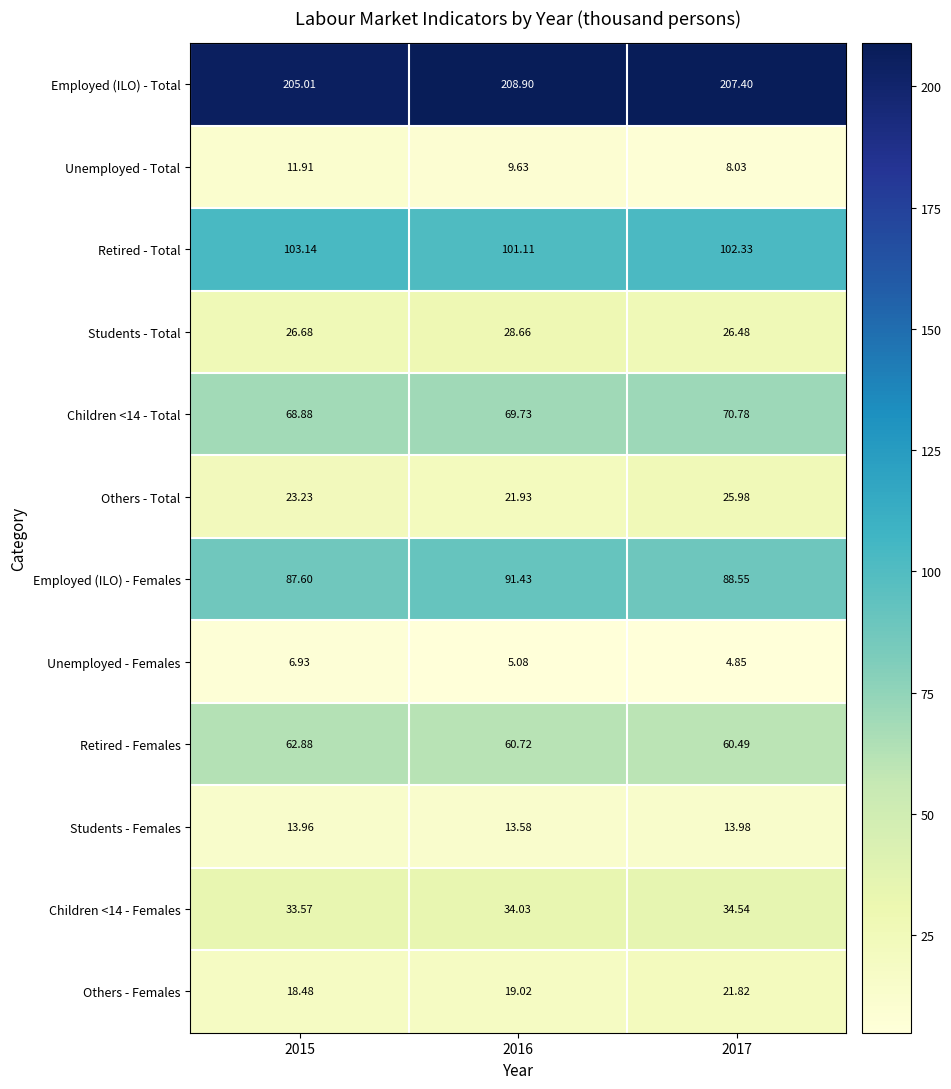

Which series has the largest total across all categories?

Employed (ILO) - Total